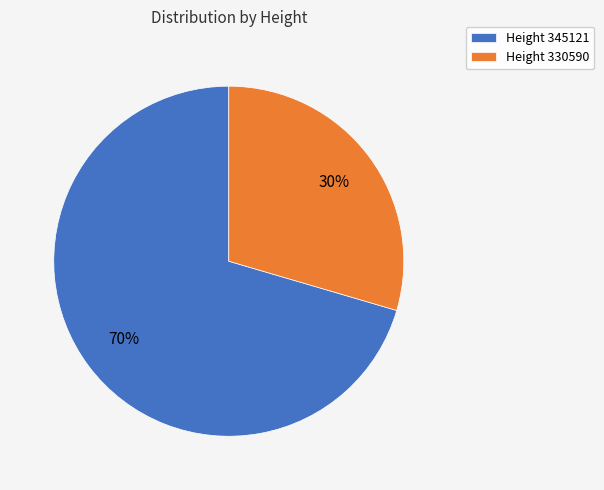

What is the smallest slice in the pie chart?

Height 330590